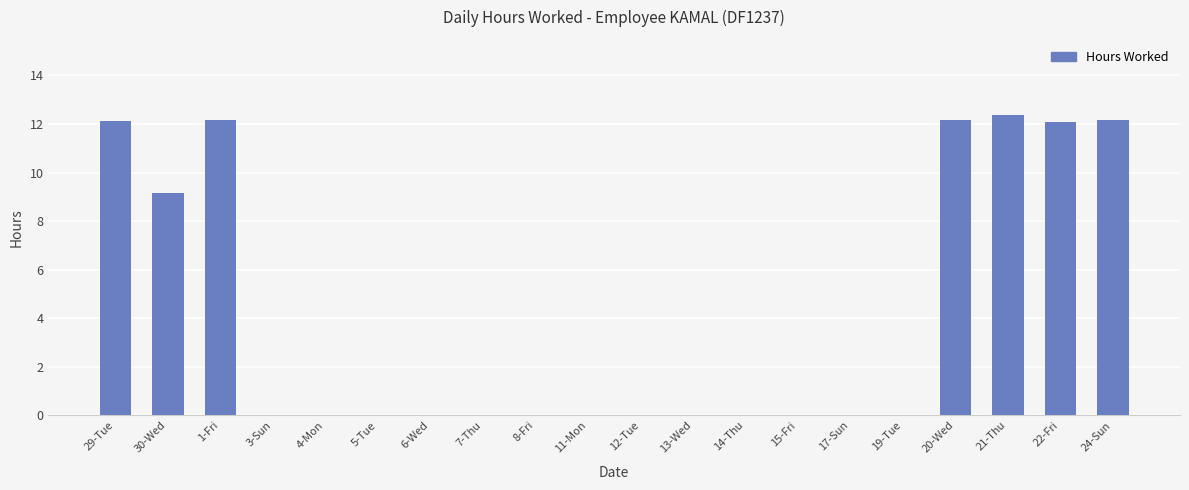

What is the change in value from 29-Tue to 19-Tue?

-12.1